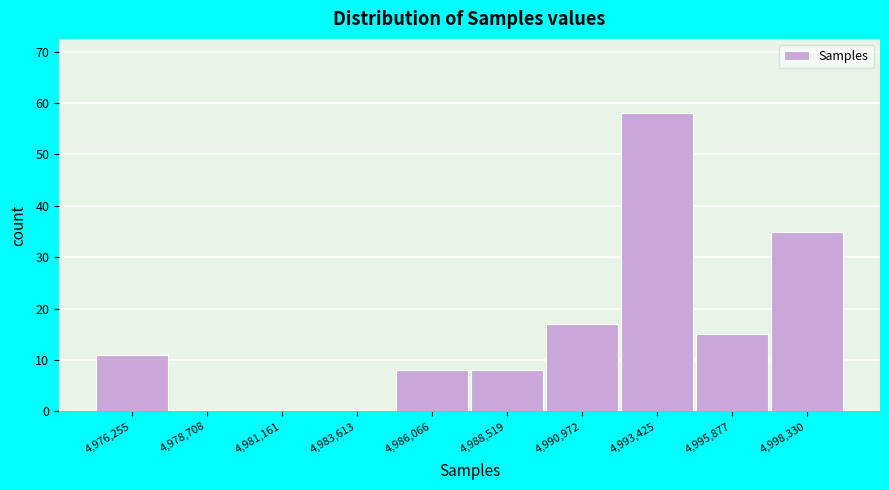

Reading left to right, list every bar in this chart as the range it spans on the x-axis followed by its height. Neither the bar edges nor the heights are printed on the chart, so give them approximately, as read against the axes.

4975000 to 4977500: 11
4977500 to 4980000: 0
4980000 to 4982500: 0
4982500 to 4985000: 0
4985000 to 4987500: 8
4987500 to 4989500: 8
4989500 to 4992000: 17
4992000 to 4994500: 58
4994500 to 4997000: 15
4997000 to 4999500: 35